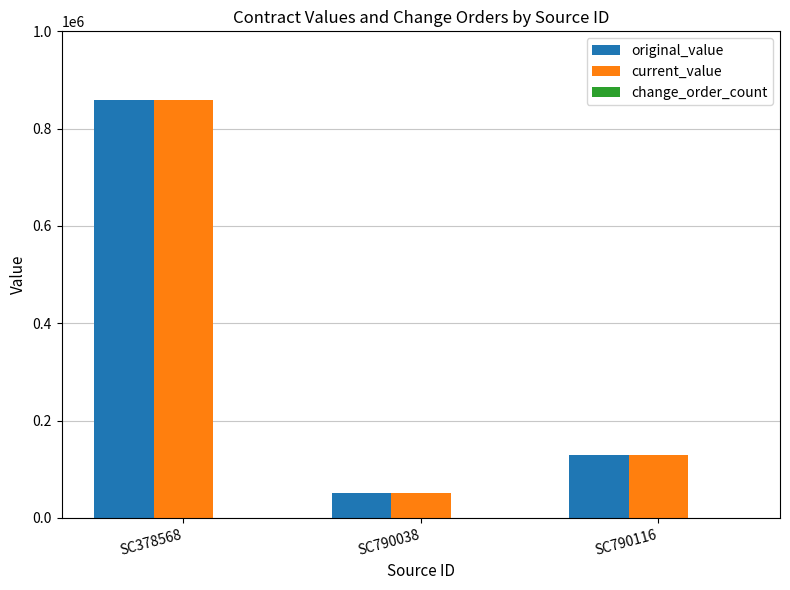

At which label does current_value reach its peak?

SC378568